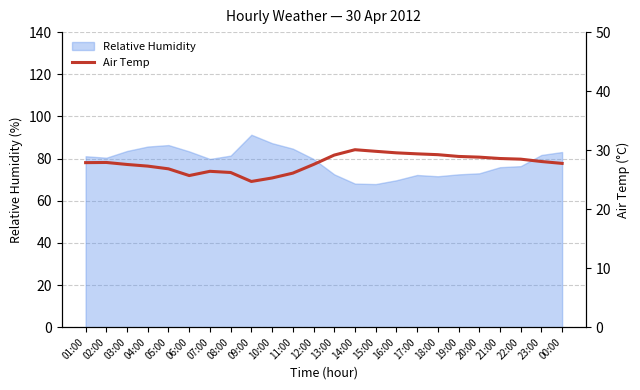

The Relative Humidity series shows 97.8 at 14:00. True or false?

False